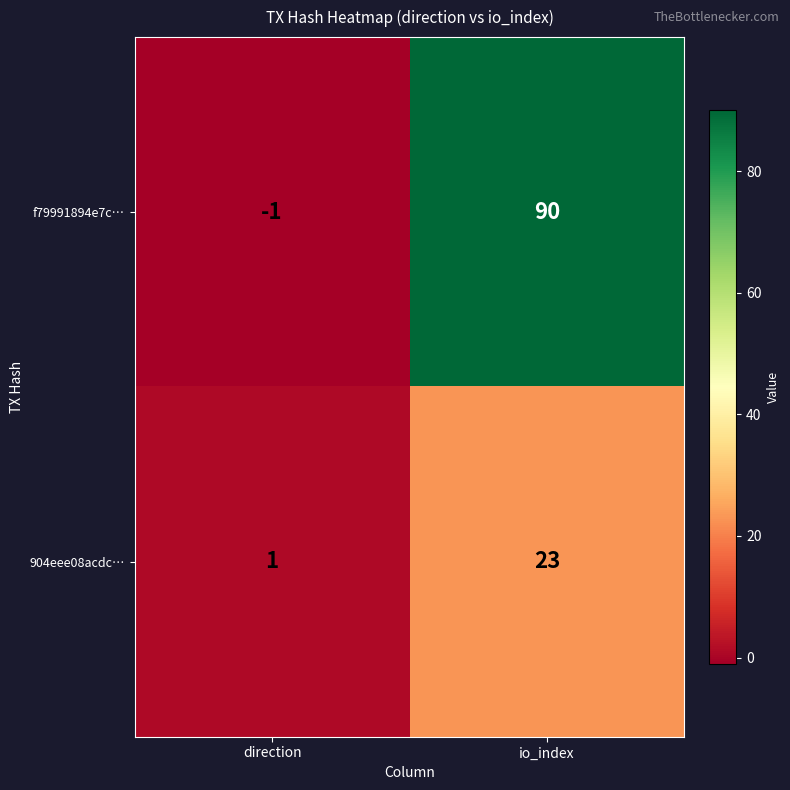

What is the total value across all series at io_index?

113